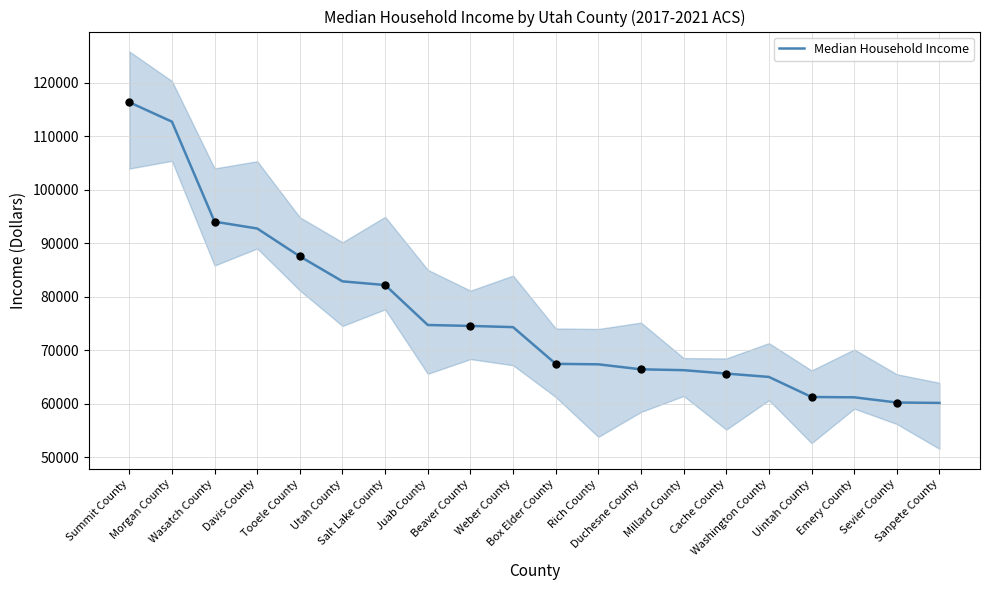

What is the change in value from Box Elder County to Sanpete County?

-7300